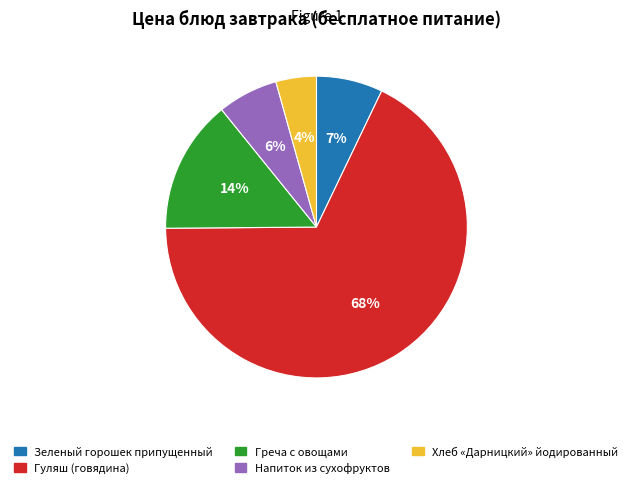

To the nearest percent, what portion does Напиток из сухофруктов represent?

6%